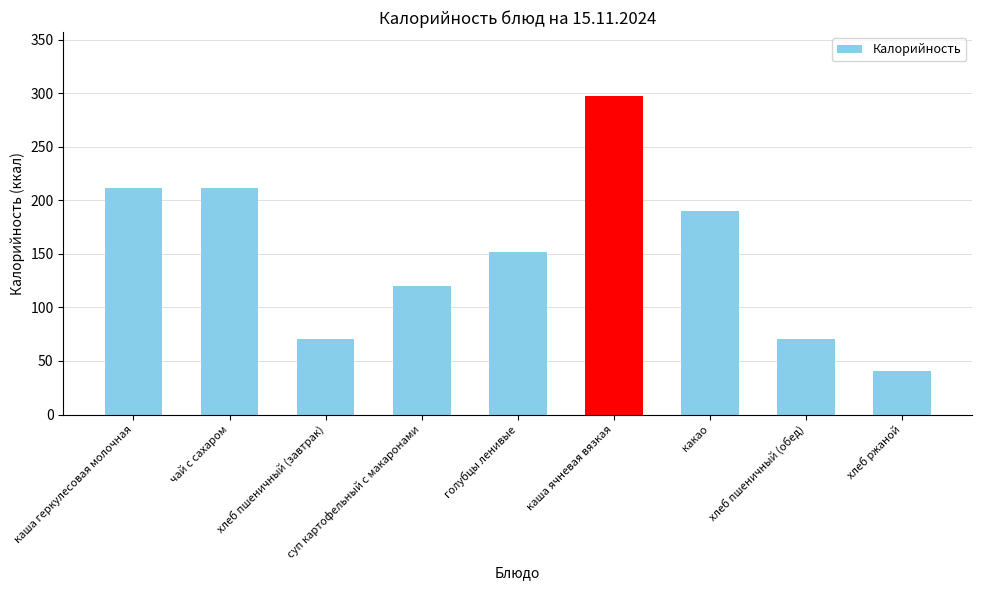

What is the smallest value displayed?

40.3